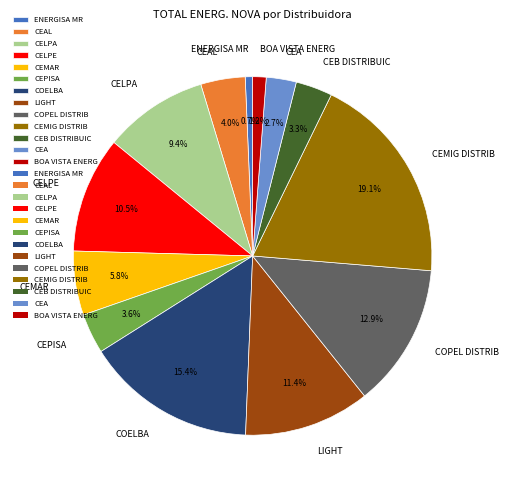

What is the ratio of the value at LIGHT to the value at CELPA?

1.2